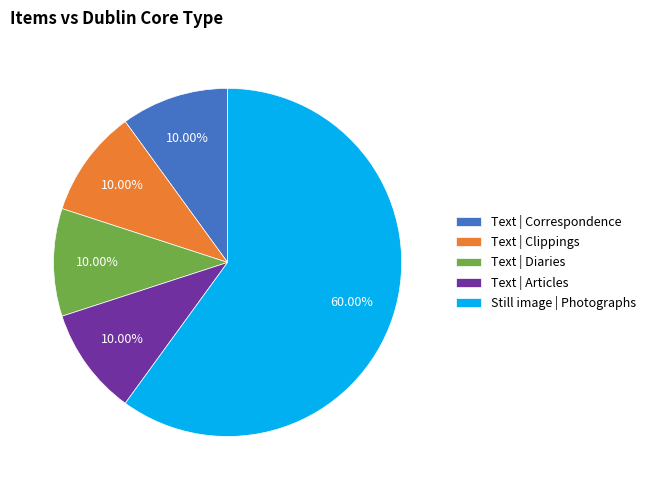

Approximately how many times larger is the value at Text | Clippings compared to Text | Correspondence?

1.0